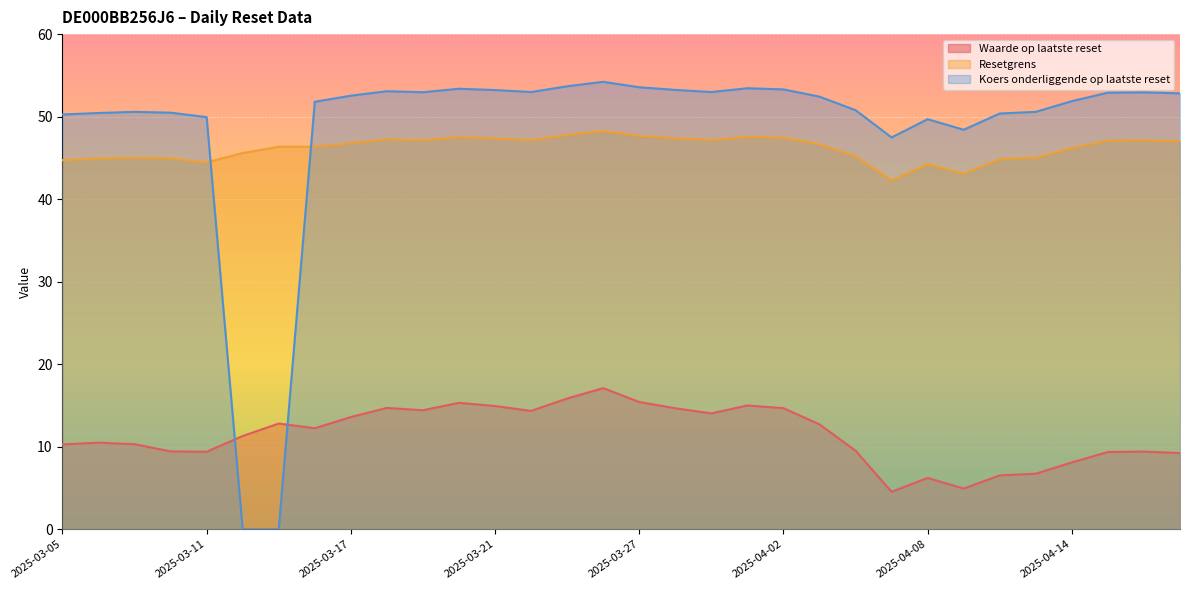

Which series has the largest total across all categories?

Koers onderliggende op laatste reset